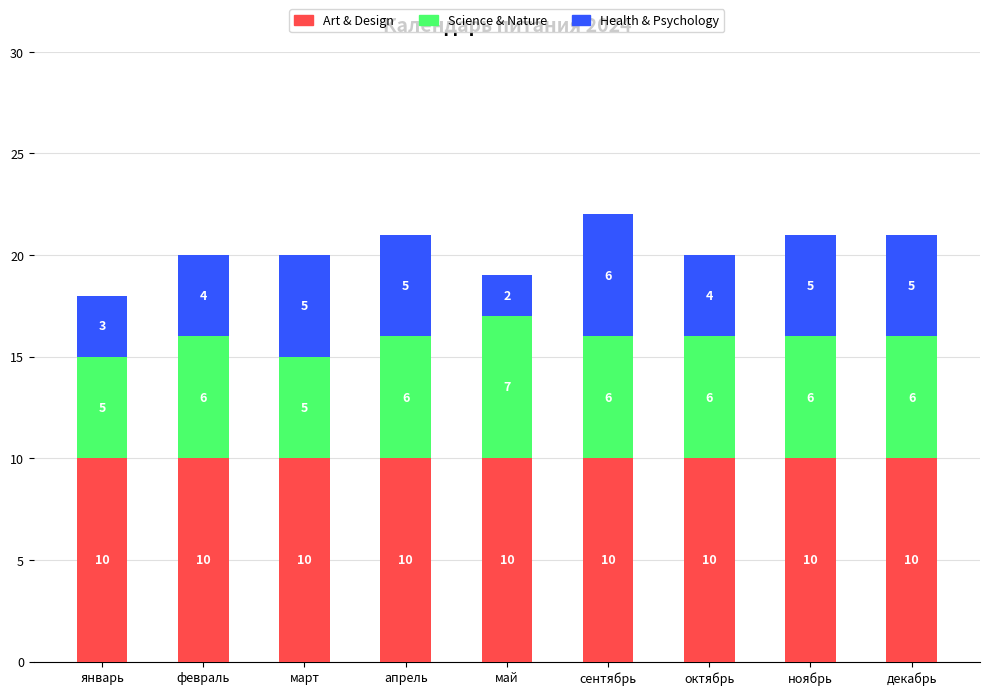

Are the bars horizontal?

No